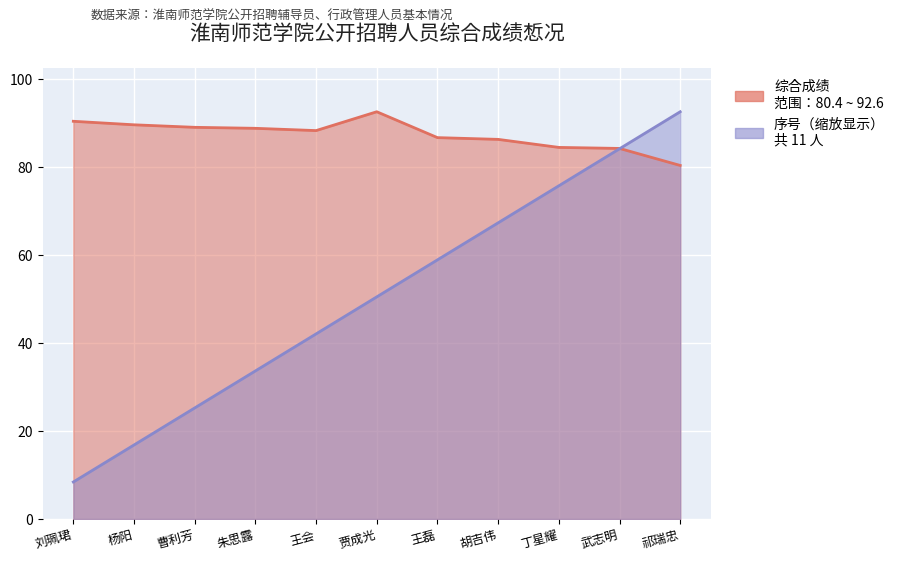

At how many categories does at least one series exceed 59?

11